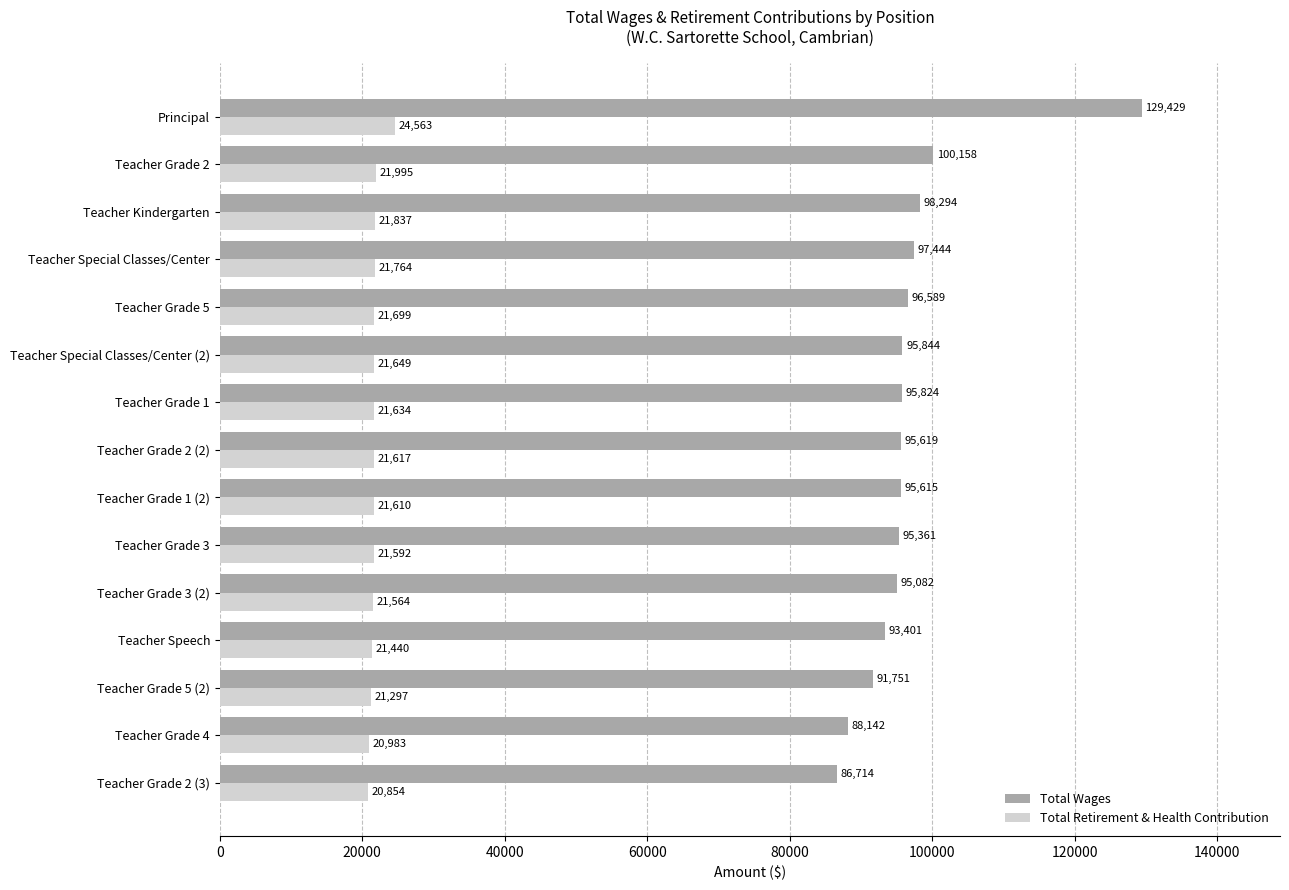

List the series in order of their overall mean, highest first.

Total Wages, Total Retirement & Health Contribution